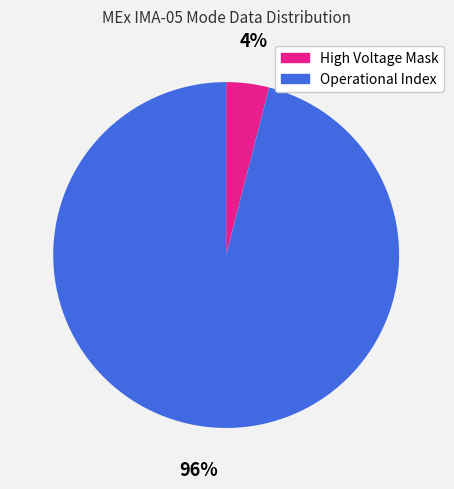

To the nearest percent, what is the difference between the largest and smallest slice percentages?

92%